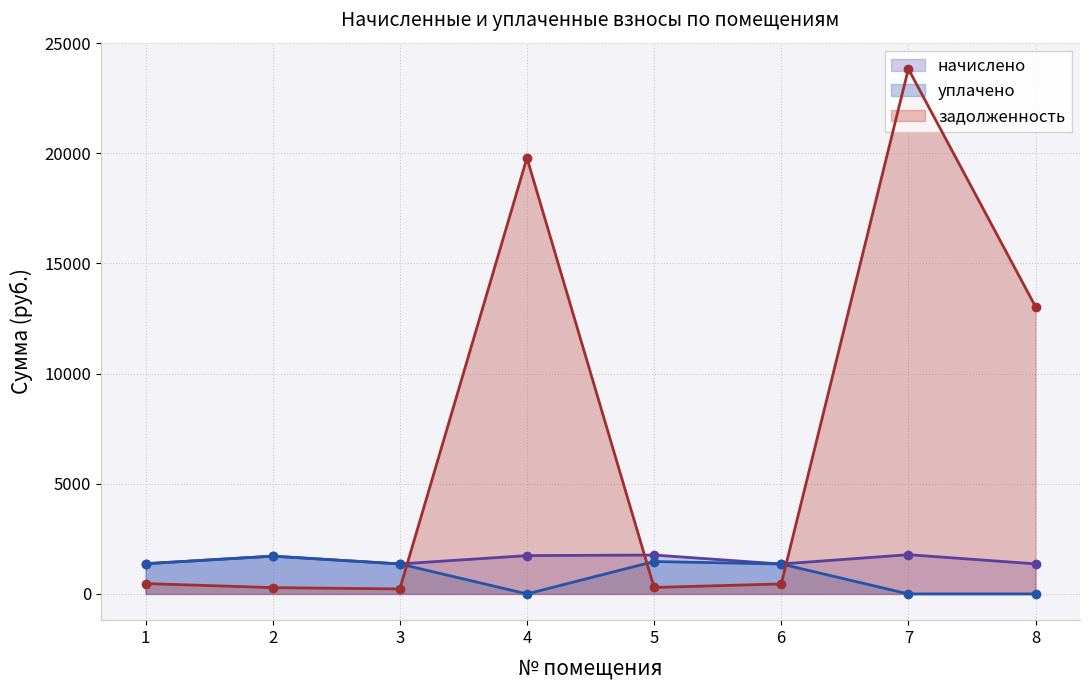

Which series ends up on top after the final intersection of начислено and задолженность?

задолженность